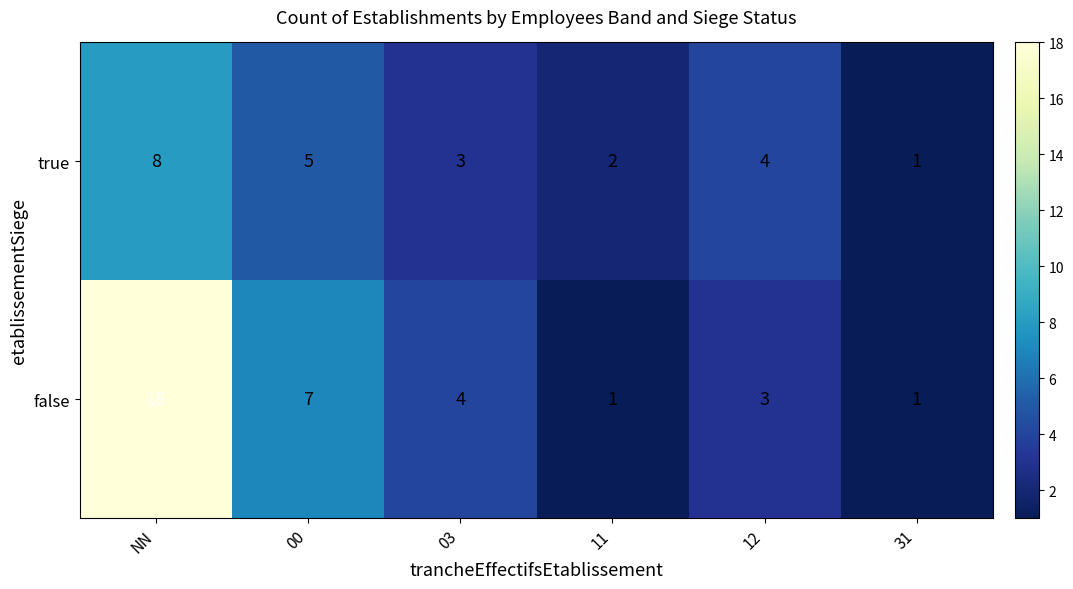

What is the difference between the false values at NN and 12?

15